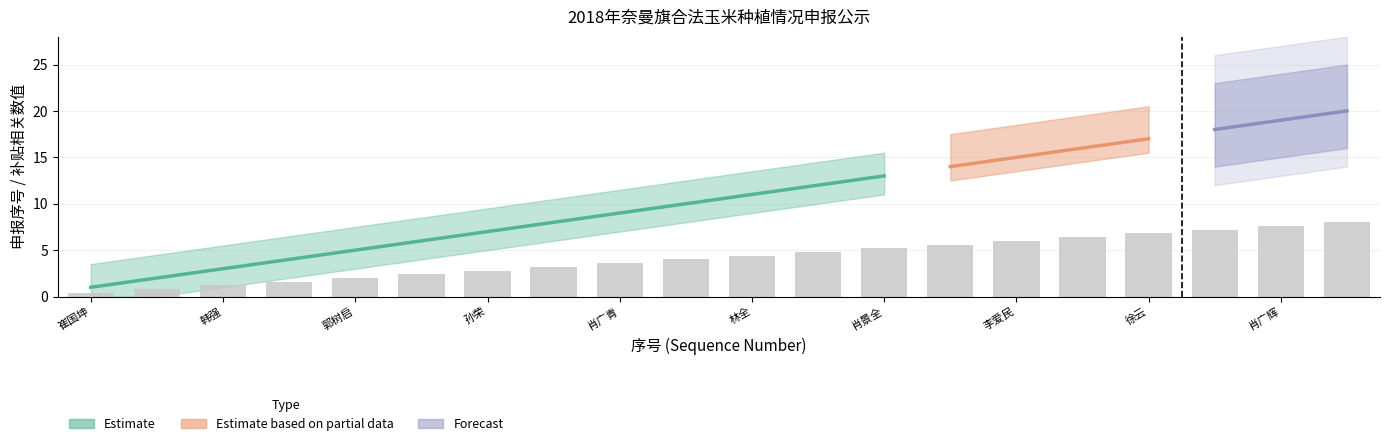

How many bars are there in total?

20